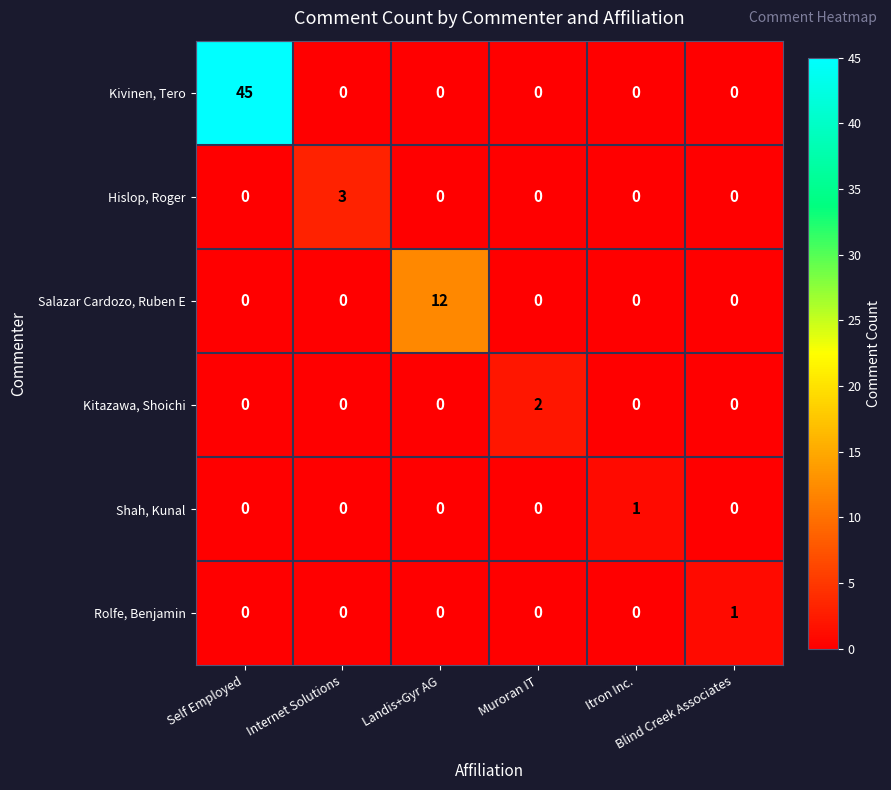

Which series has the largest range (max minus min)?

Kivinen, Tero